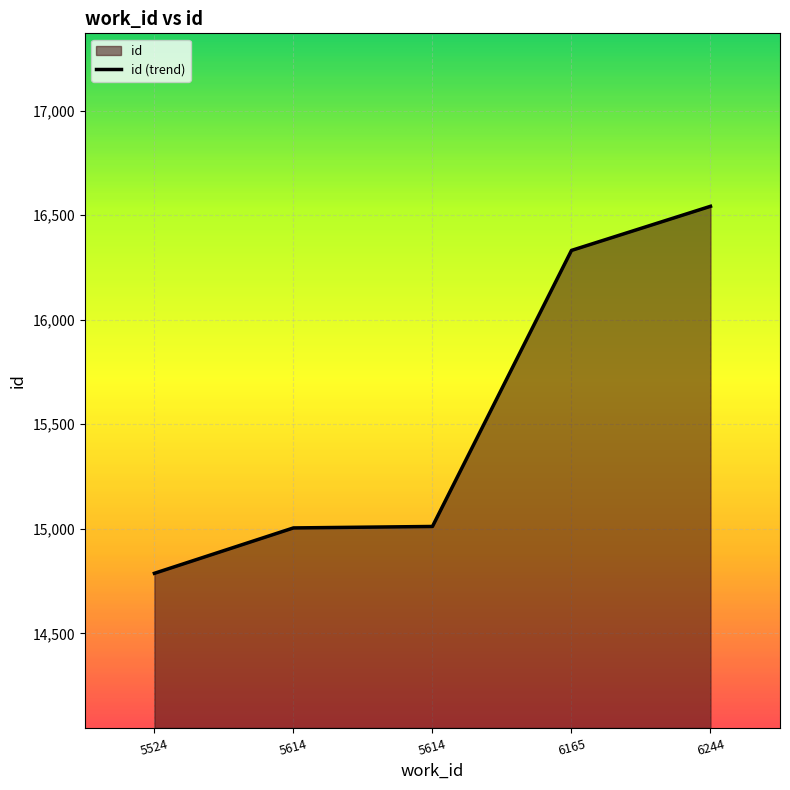

What is the minimum value shown in the chart?

14787